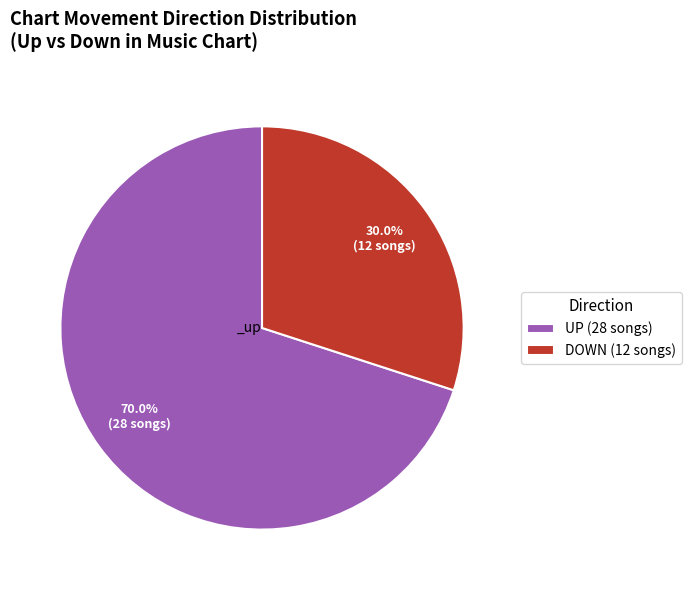

Count the number of slices in the pie.

2